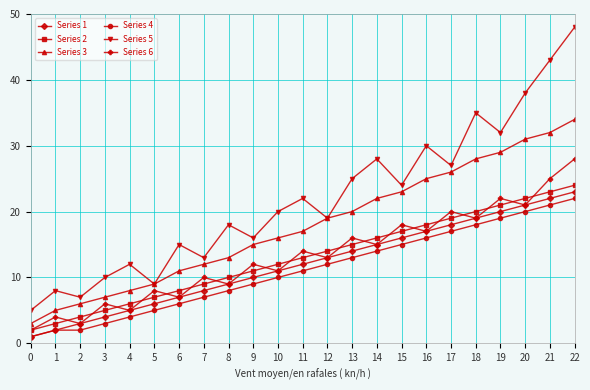

How many categories are shown in the chart?

23